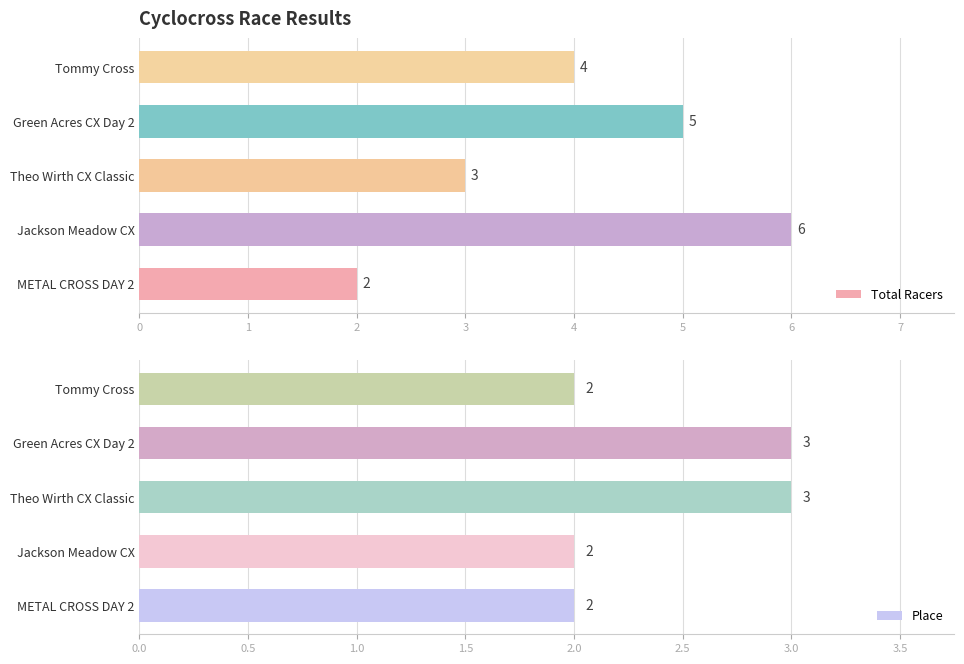

What is the maximum value shown in the chart?

6